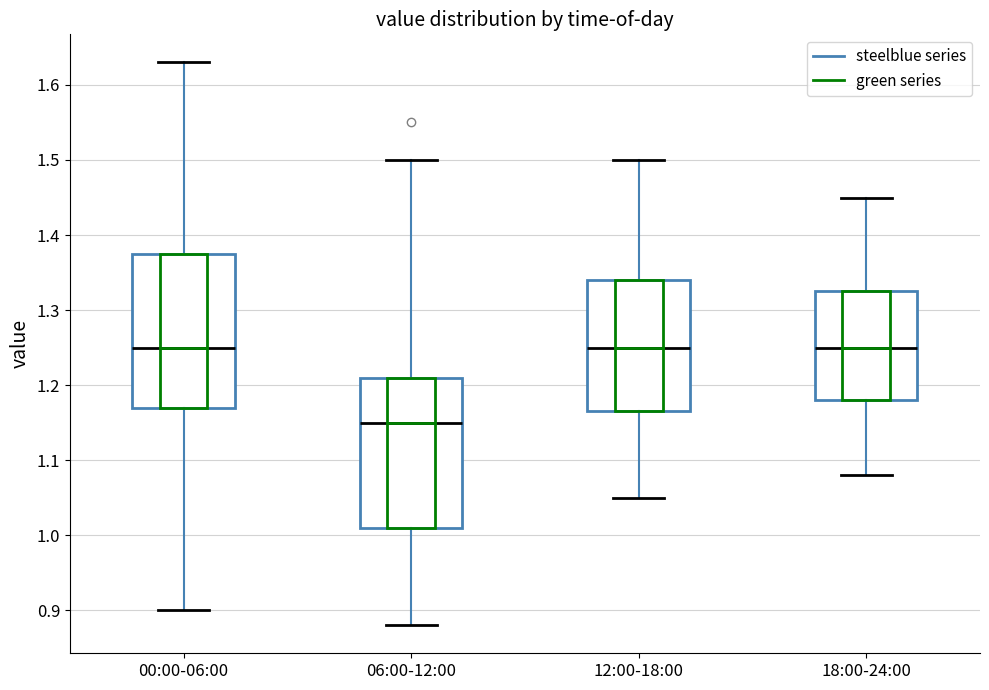

Which box has the lowest median line?

06:00-12:00